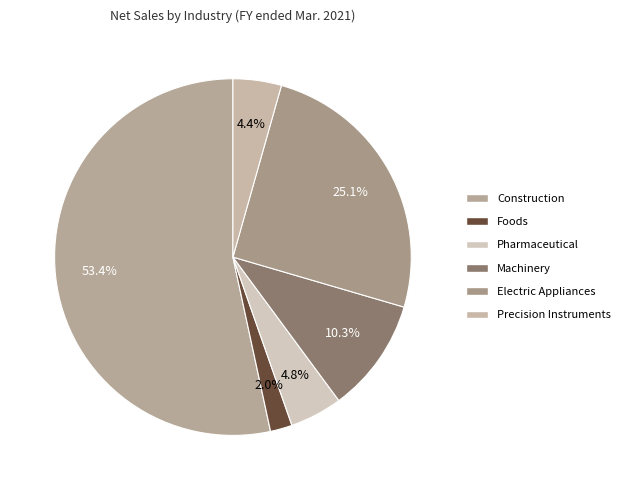

To the nearest percent, what portion does Construction represent?

53%